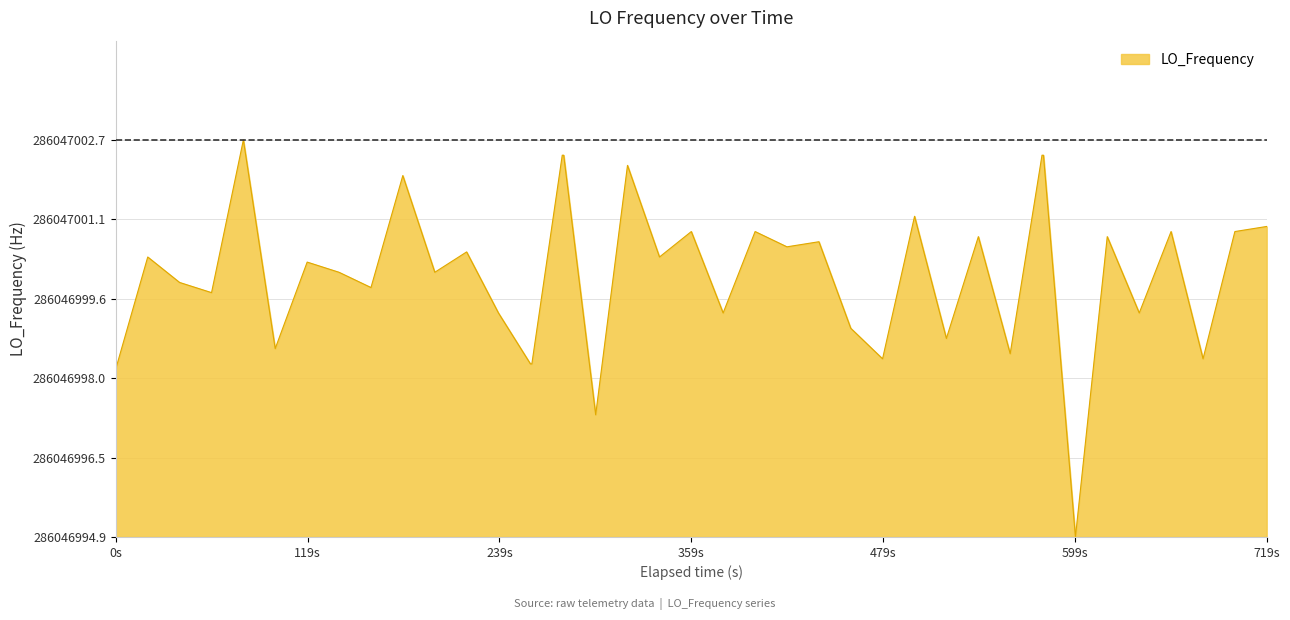

Does the chart display data point markers on the line(s)?

No